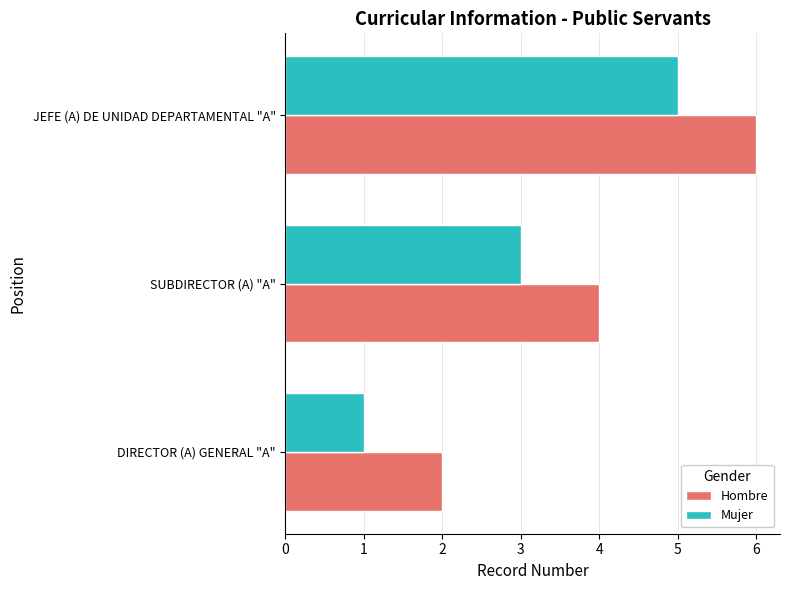

What value does the Hombre series have at JEFE (A) DE UNIDAD DEPARTAMENTAL "A"?

6